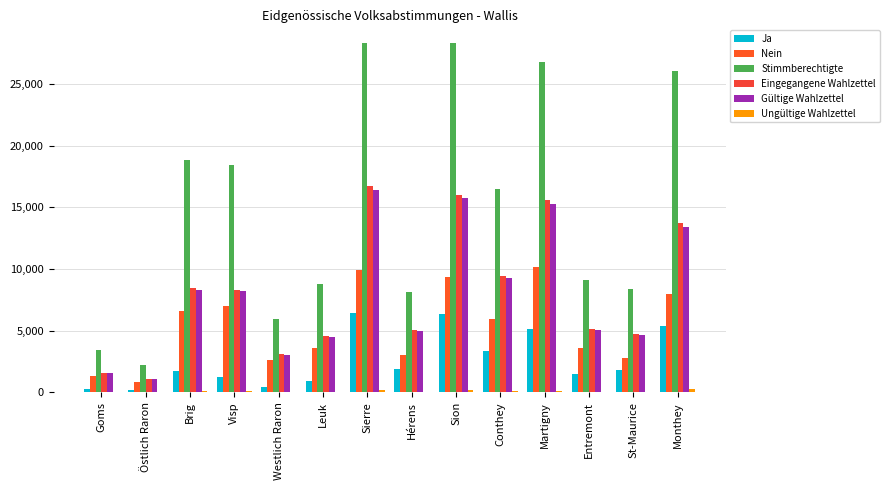

List the labels in order of Ja value, largest first.

Sierre, Sion, Monthey, Martigny, Conthey, Hérens, St-Maurice, Brig, Entremont, Visp, Leuk, Westlich Raron, Goms, Östlich Raron